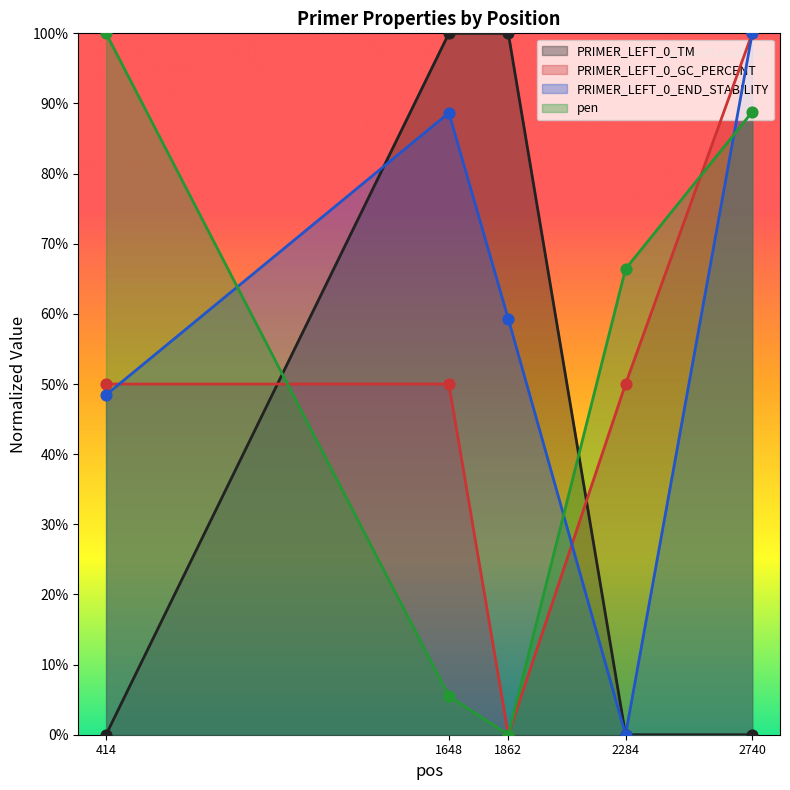

At how many categories does at least one series exceed 0?

5